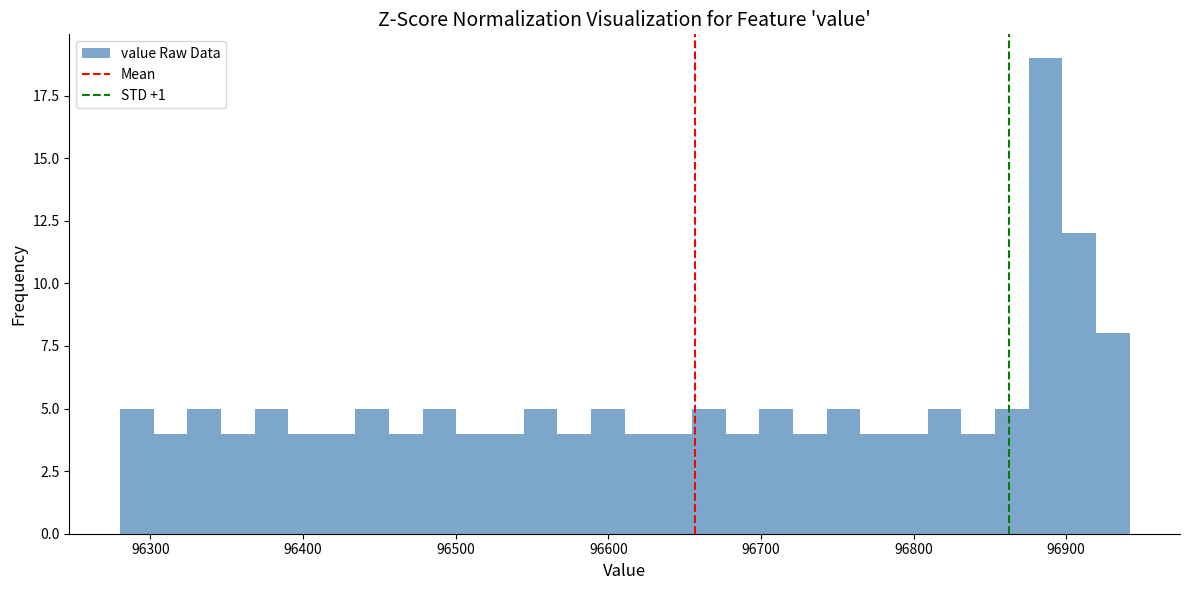

Read against the x-axis, roughly where is the centre of the tallest bar?

96890